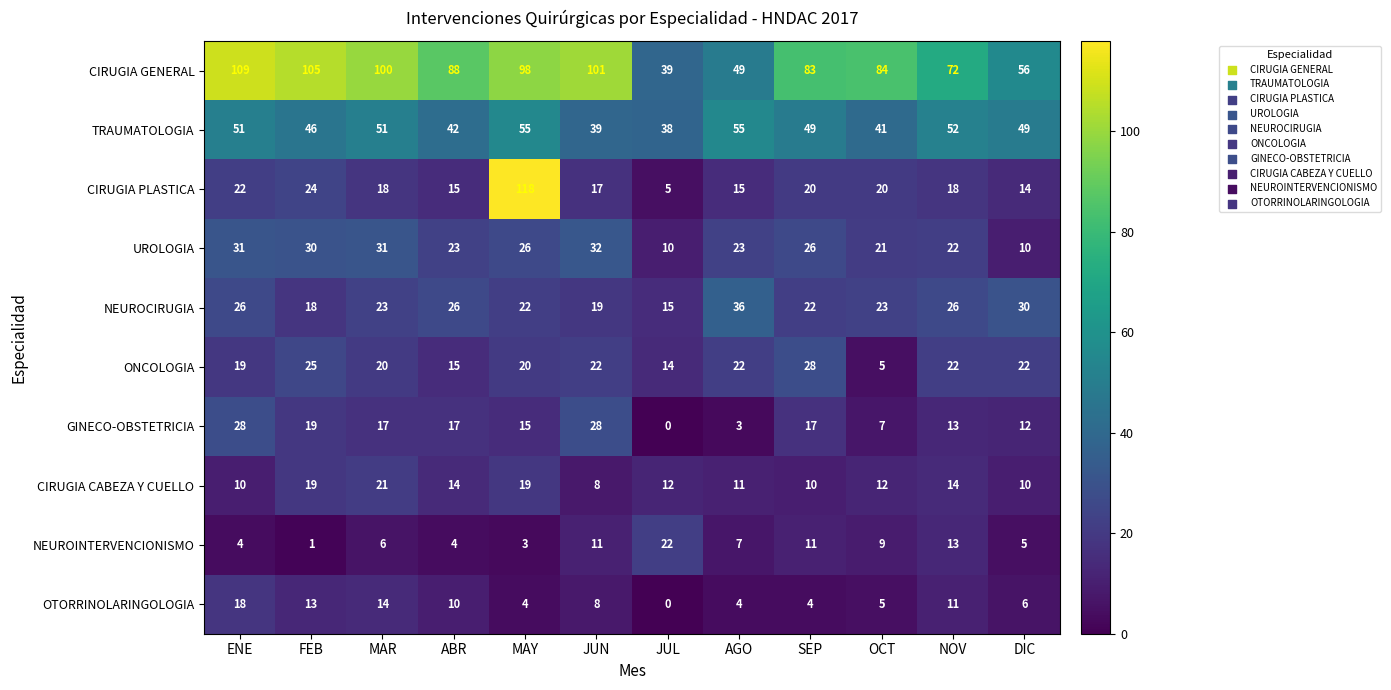

At which label does CIRUGIA CABEZA Y CUELLO first exceed 12?

FEB